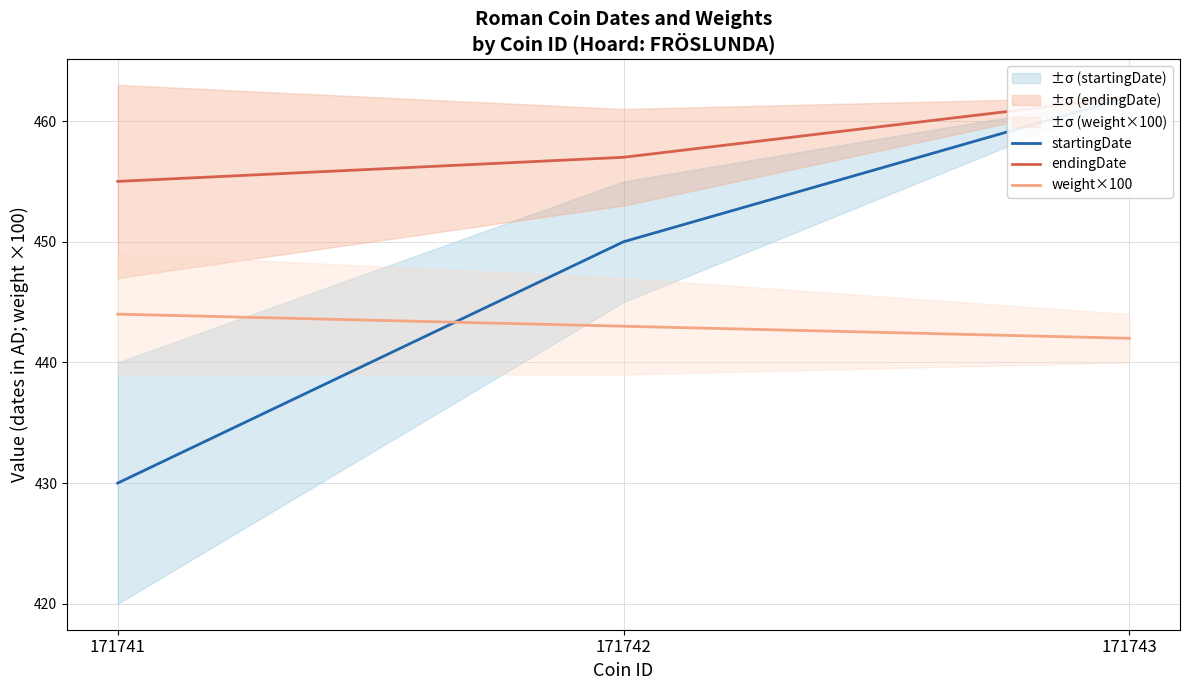

At which label does weight×100 reach its minimum?

171743